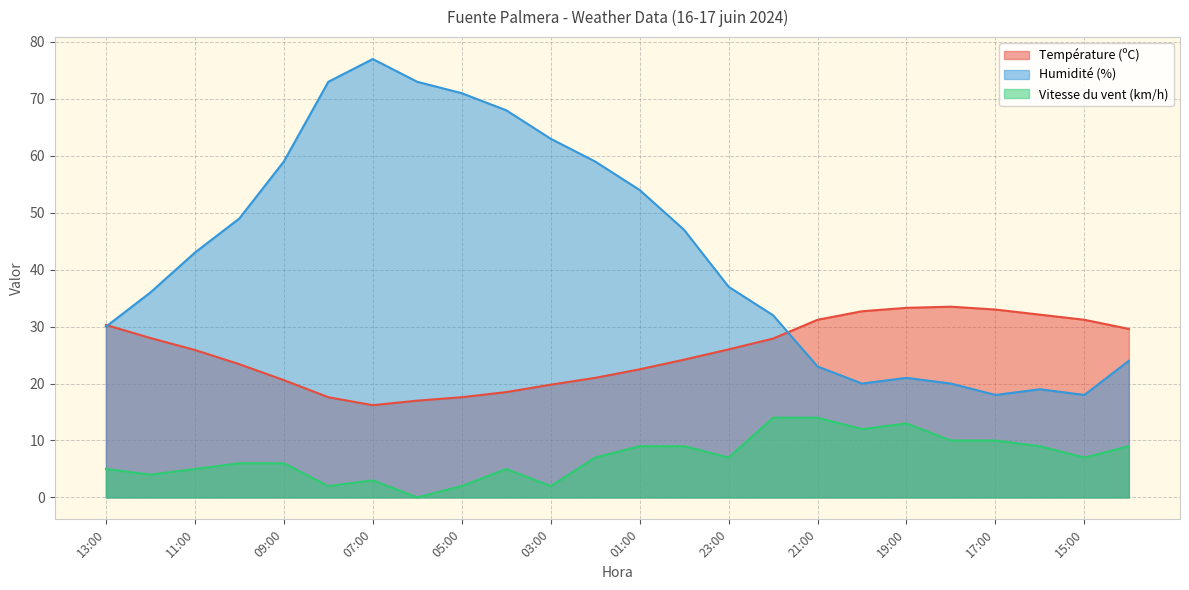

At which label does Température (ºC) first exceed 26?

13:00